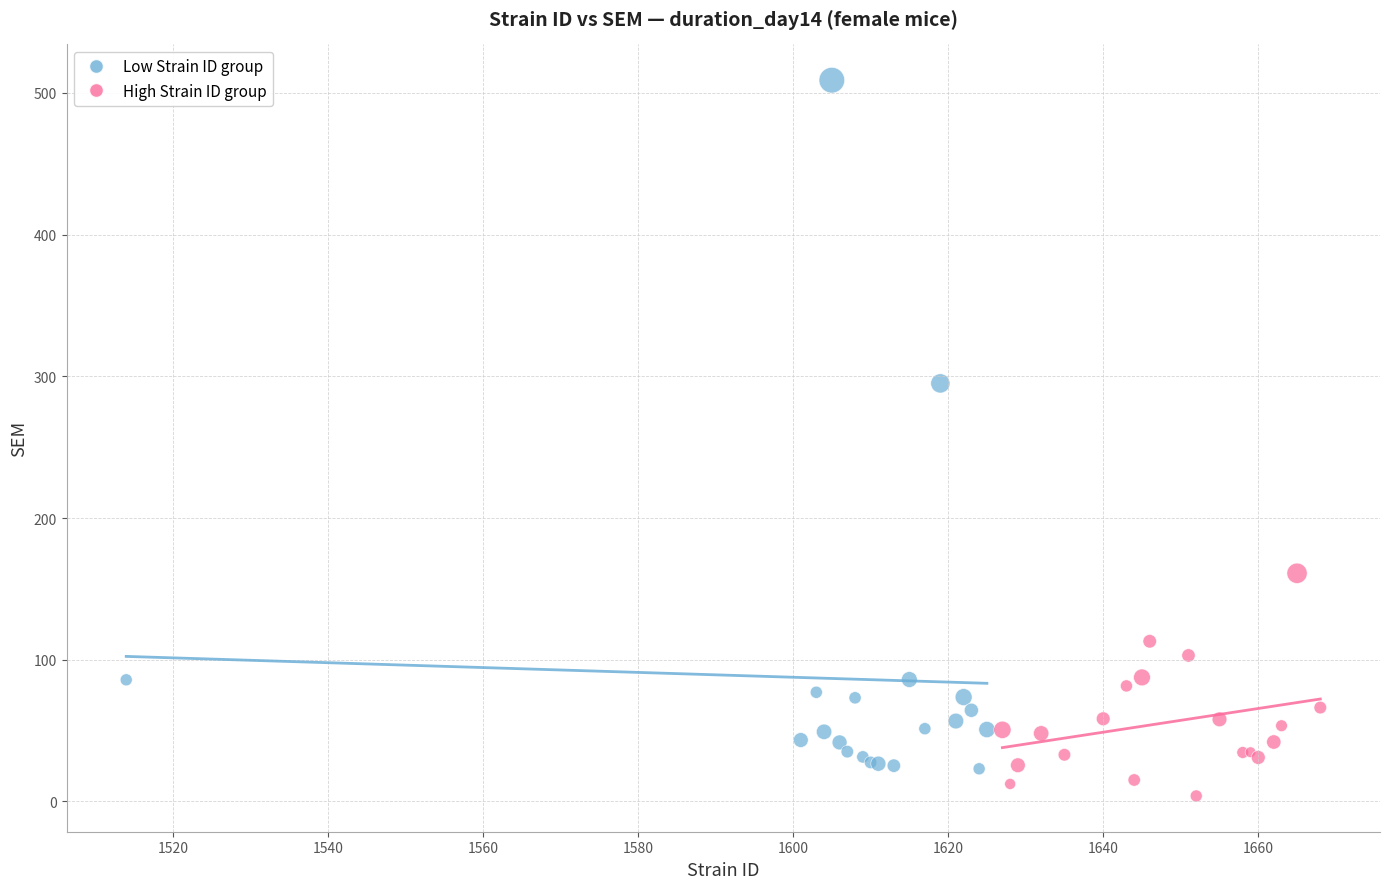

Which series has the largest Y range (max minus min)?

Low Strain ID group